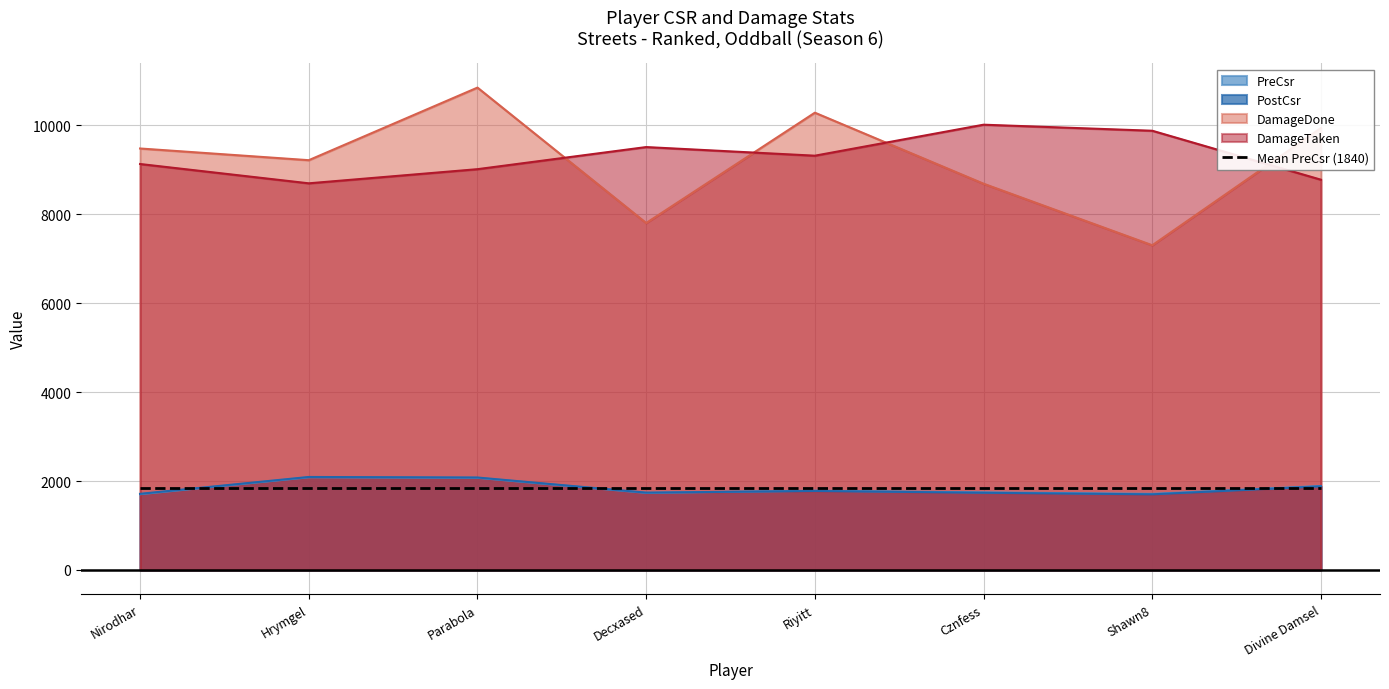

At which category is the sum across all series the highest?

Parabola